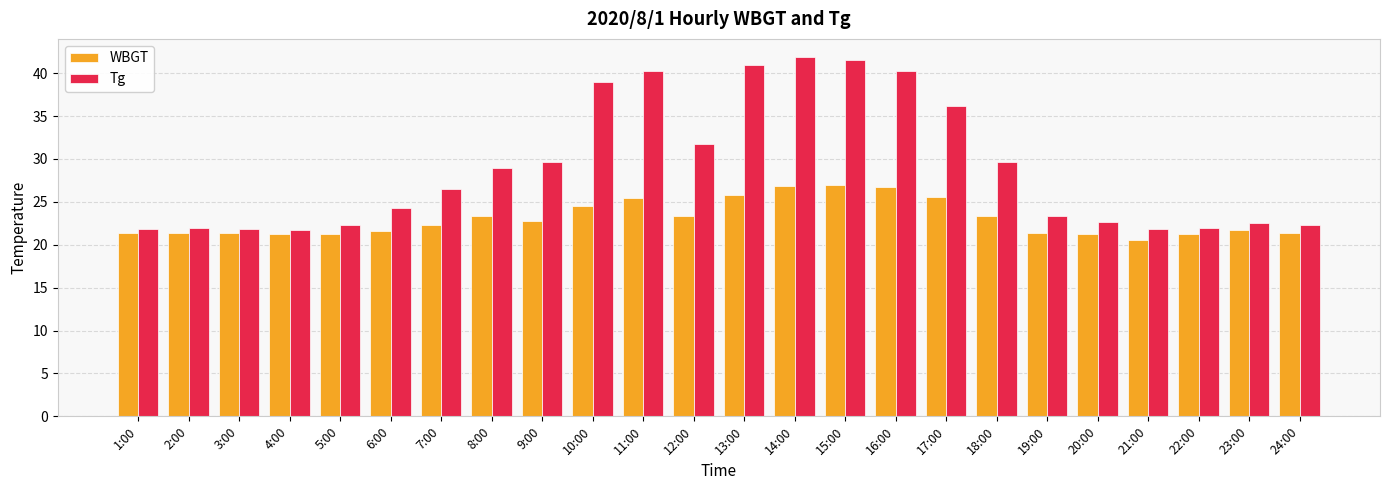

How many categories are shown in the chart?

24